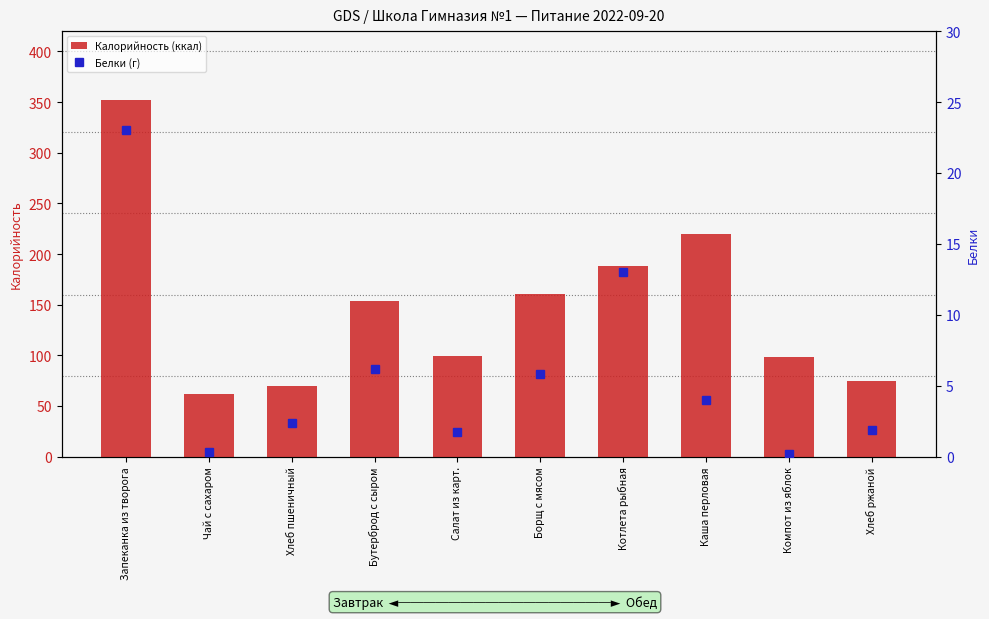

Is the value of Белки (г) at Каша перловая greater than the value of Калорийность (ккал) at Салат из карт.?

No